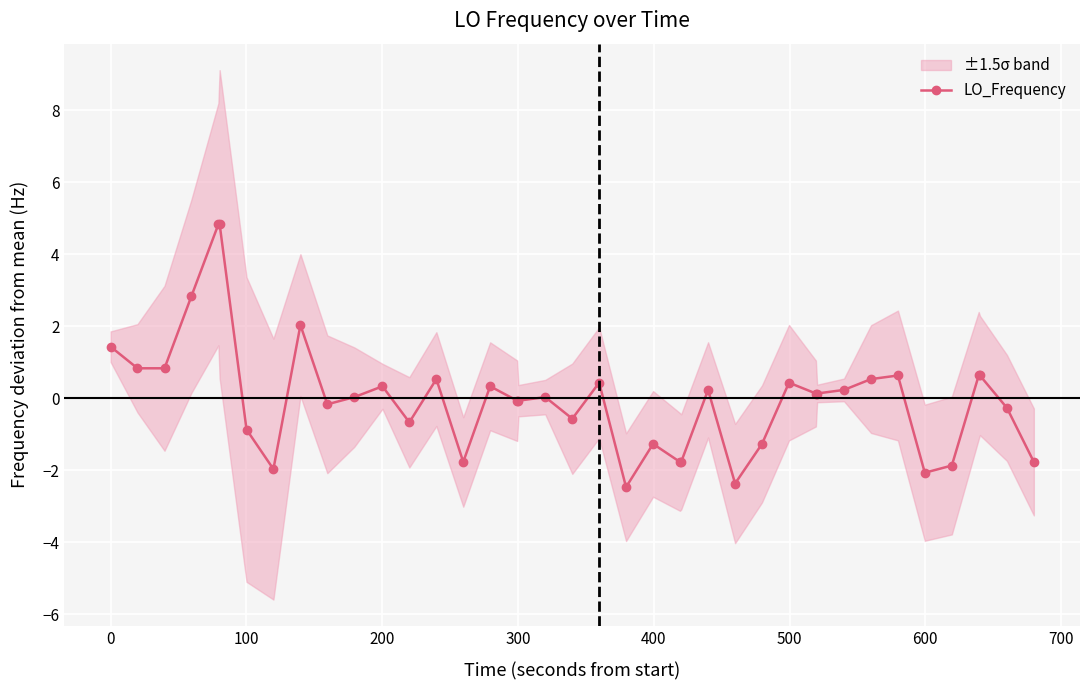

What is the value of the LO_Frequency point at the 7th from the left?

-0.9